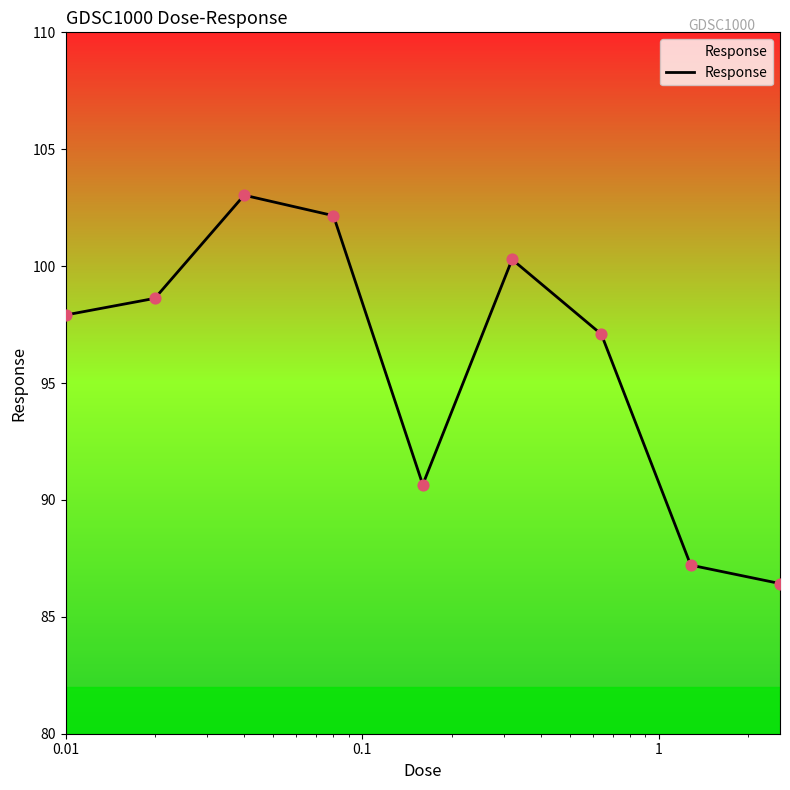

What is the difference between the maximum and minimum values?

16.6